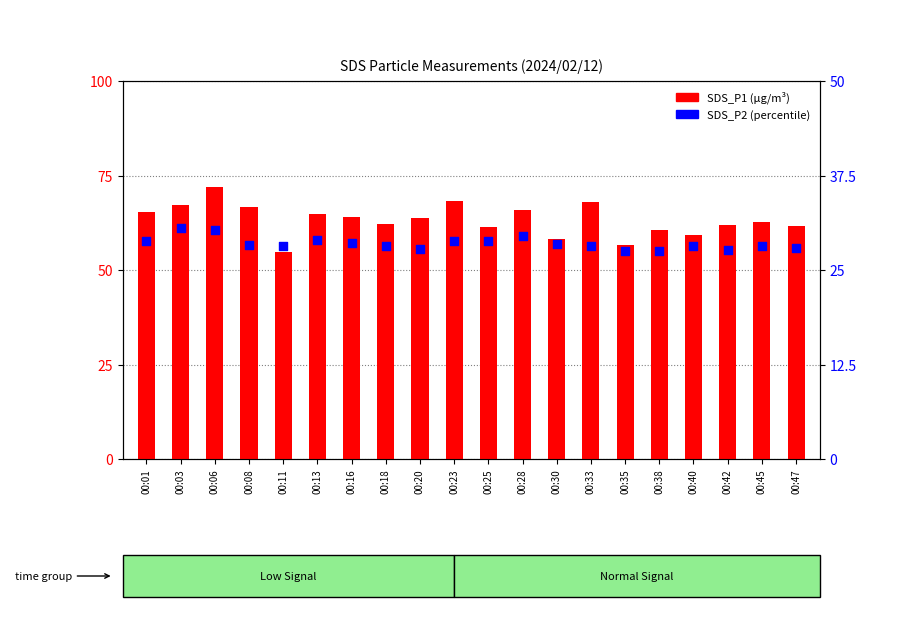

At how many categories does at least one series exceed 71?

1